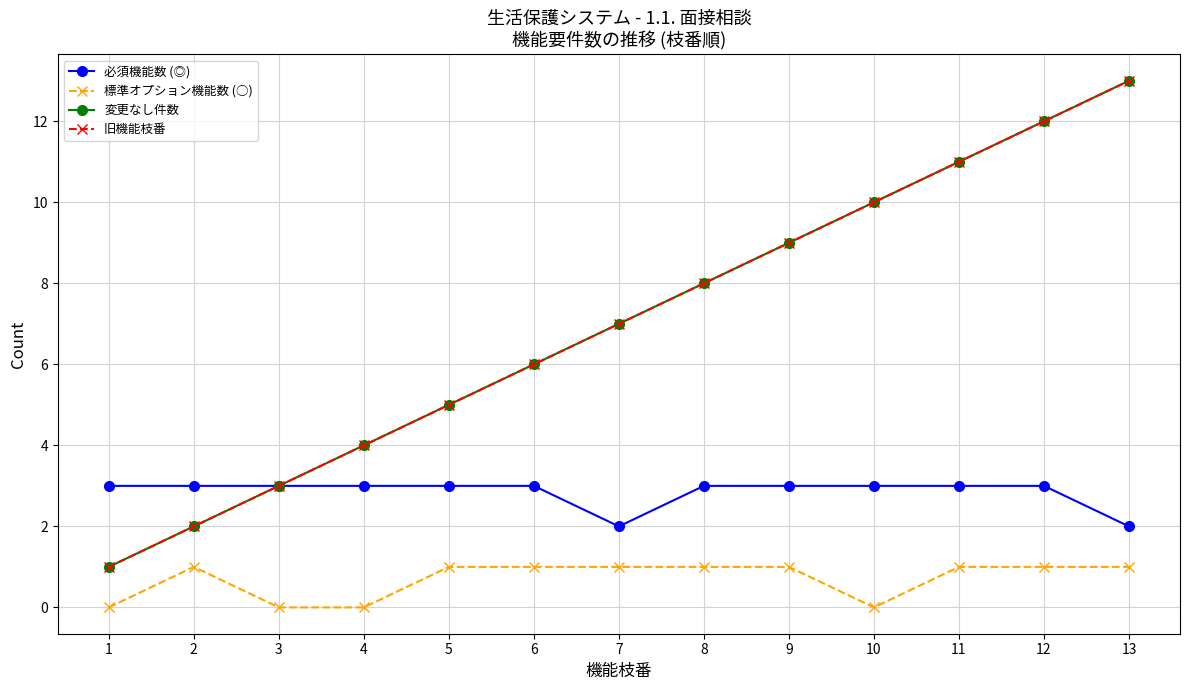

Is the value of 変更なし件数 at 5 greater than the value of 標準オプション機能数 (○) at 10?

Yes